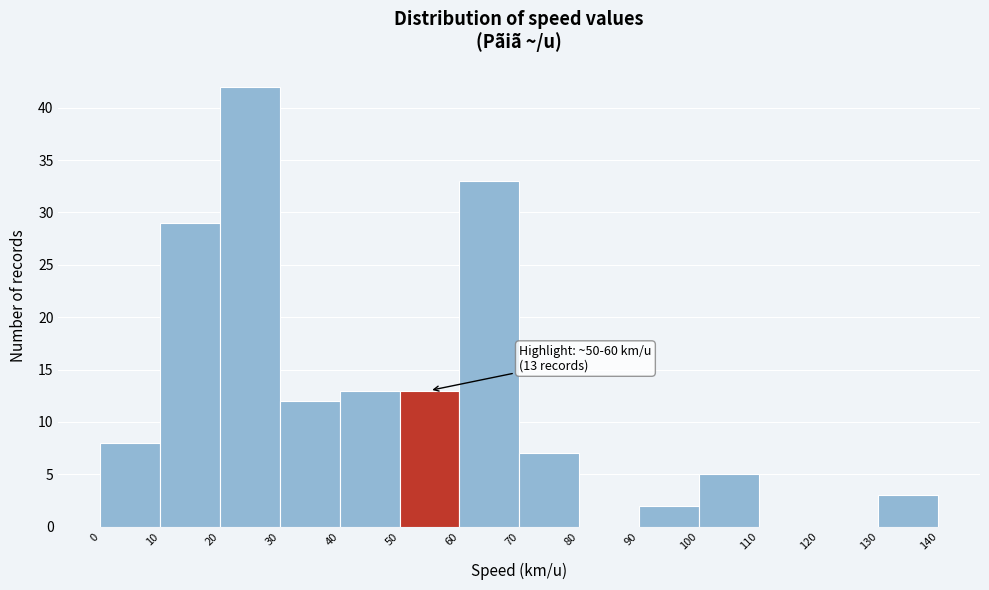

Over which range of the x-axis is the bar tallest?

20 to 30